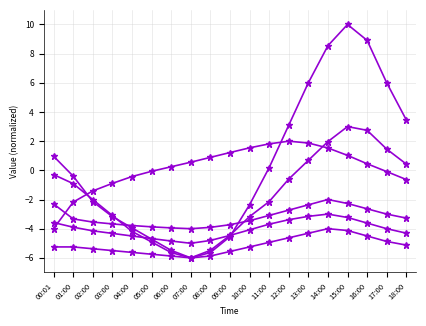

How many distinct data groups are displayed?

6